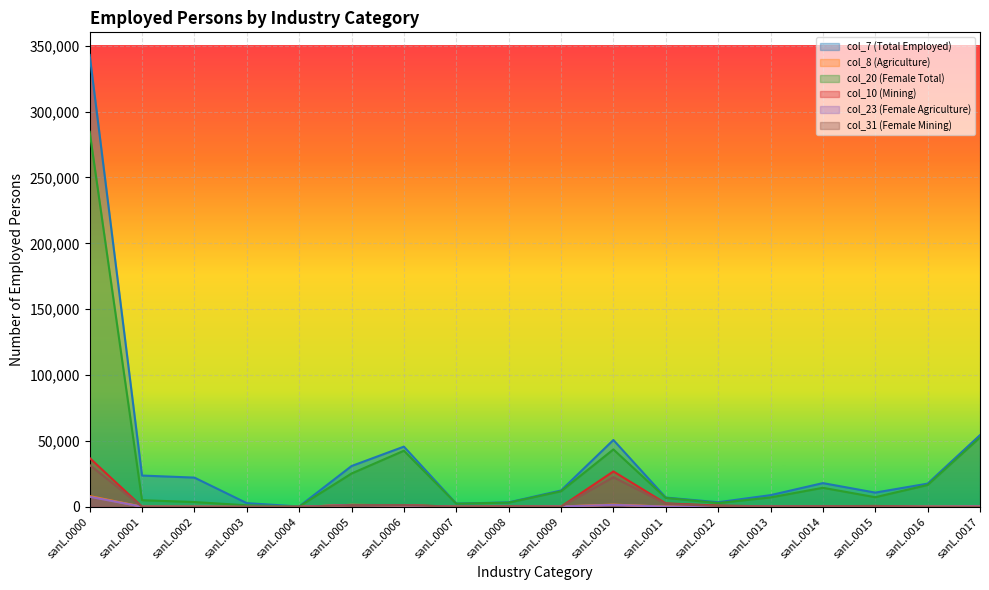

Which label corresponds to the smallest value in the chart?

sanL.0003